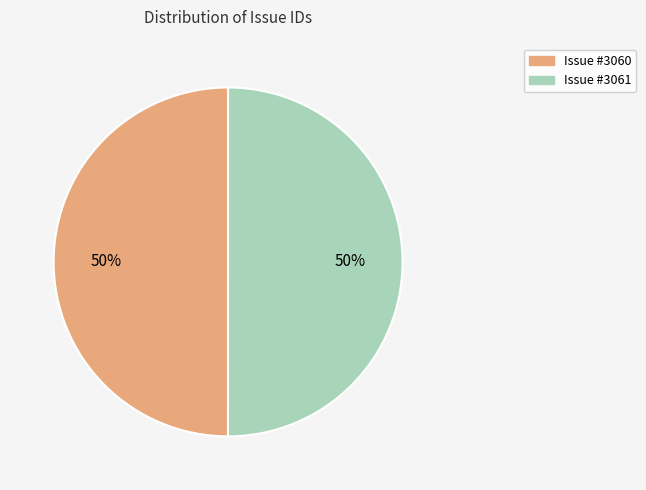

To the nearest percent, what is the average slice percentage?

50%